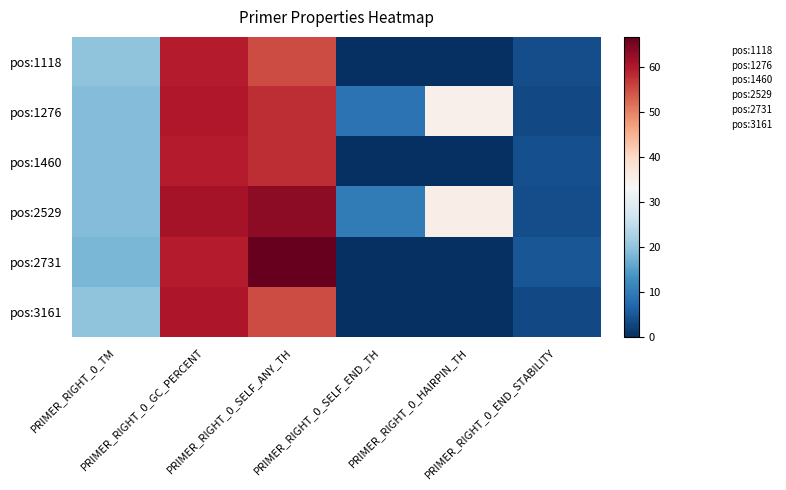

At which category does the chart reach its minimum across all series?

PRIMER_RIGHT_0_SELF_END_TH